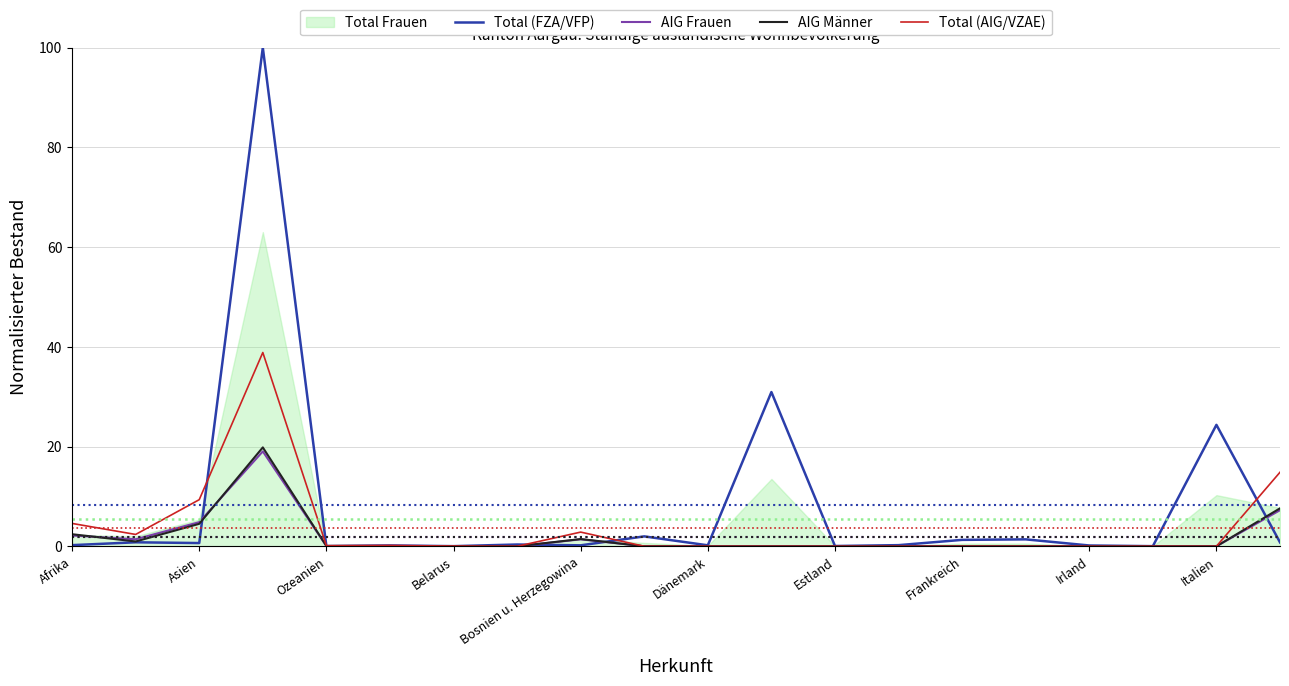

True or false: AIG Frauen has a value of -9.9 at Italien.

False